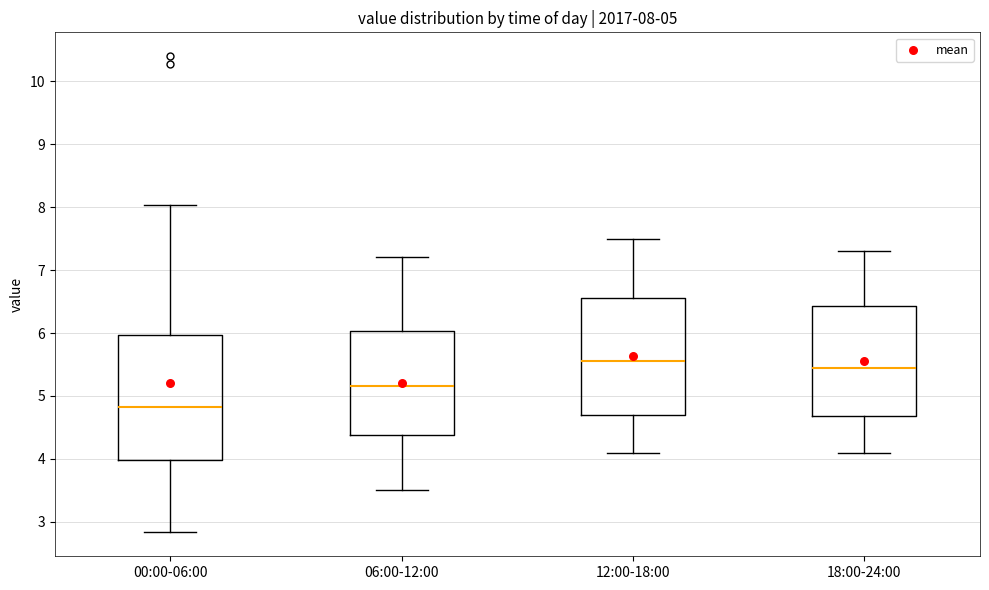

Comparing the boxes themselves (not the whiskers), which one is the tallest?

00:00-06:00